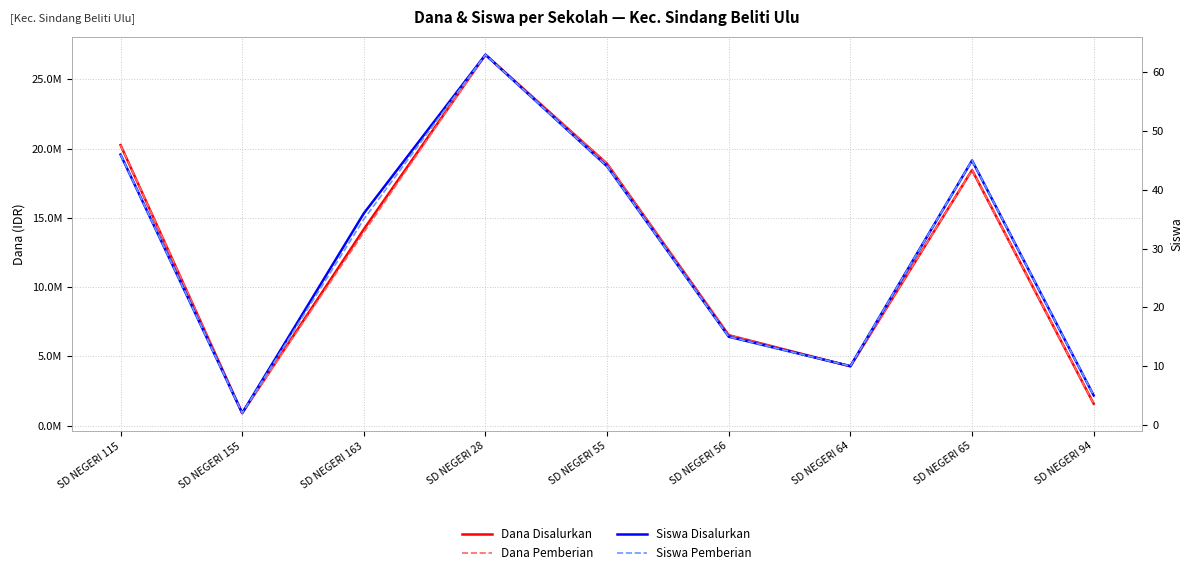

At SD NEGERI 94, list the series in order from smallest to largest.

Siswa Disalurkan, Siswa Pemberian, Dana Disalurkan, Dana Pemberian